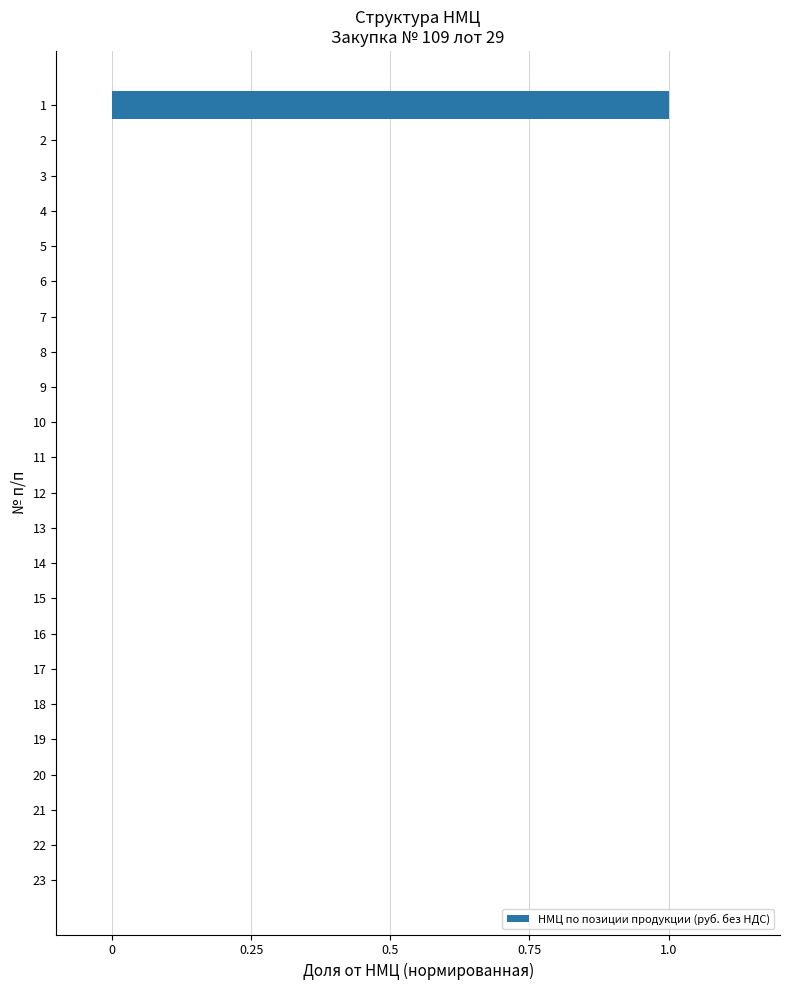

True or false: the data shows 0 at 18.

True